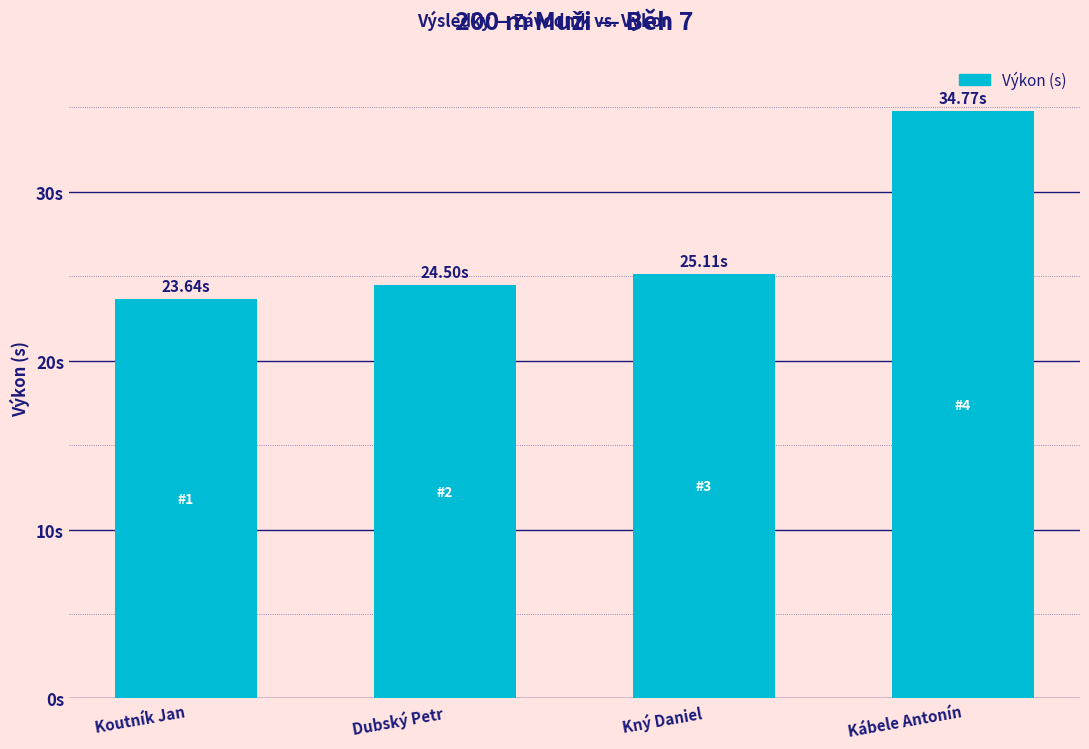

Are the bars horizontal?

No